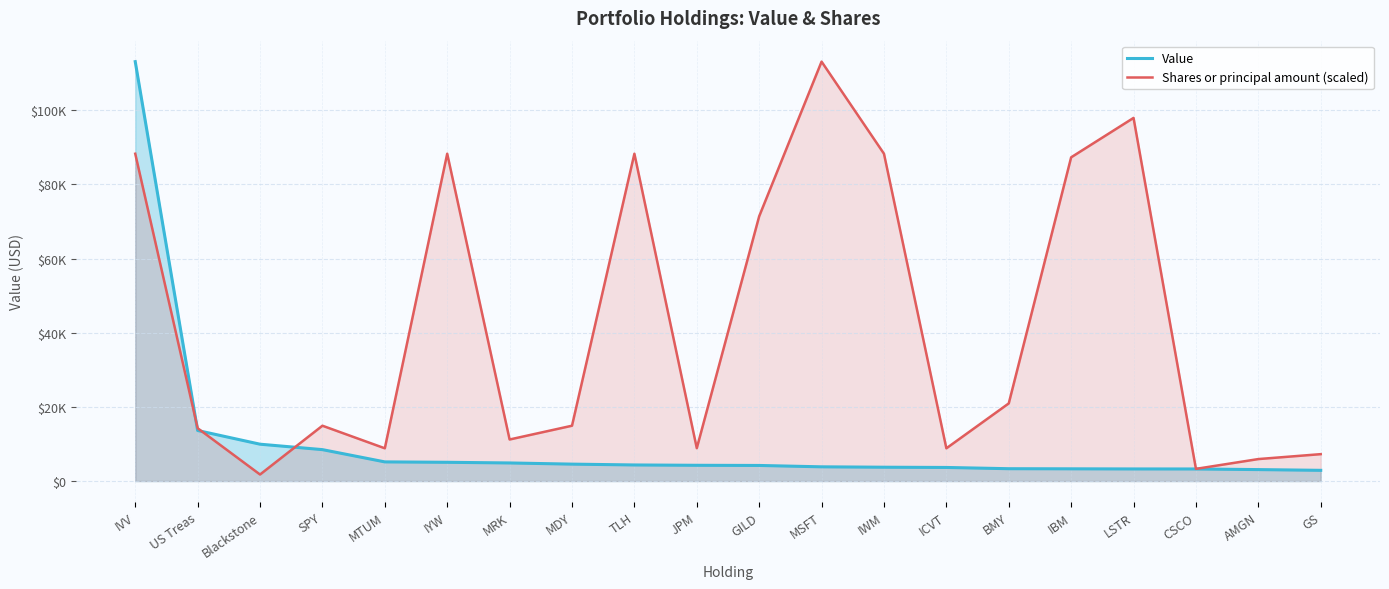

Read the Shares or principal amount (scaled) value at IBM.

87332.6